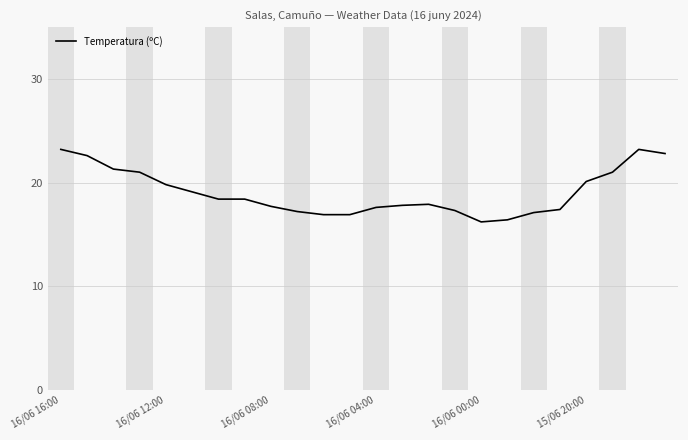

What is the minimum value shown in the chart?

16.2